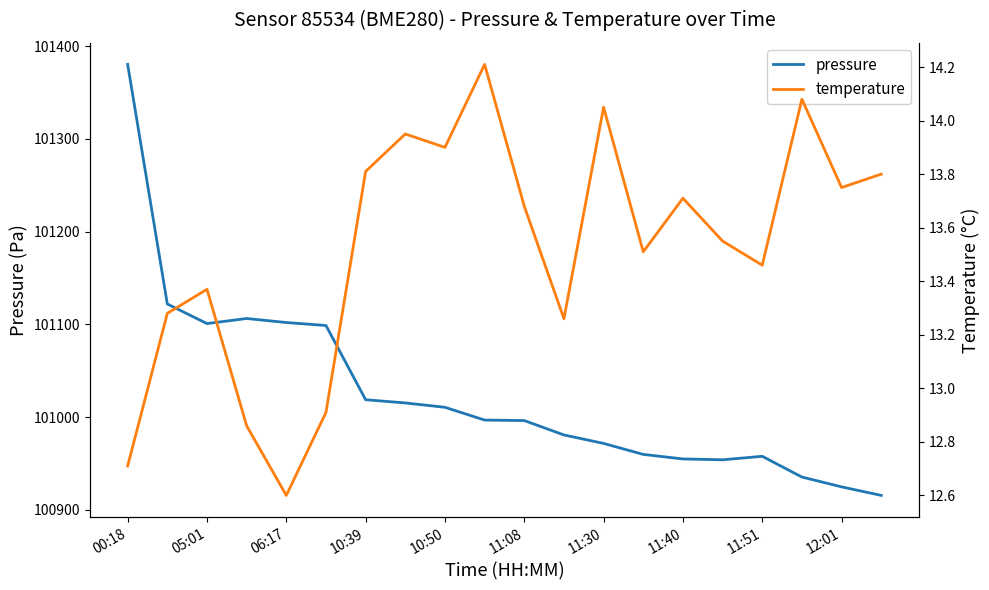

In temperature, how many points are lower than both neighbors (excluding endpoints)?

6